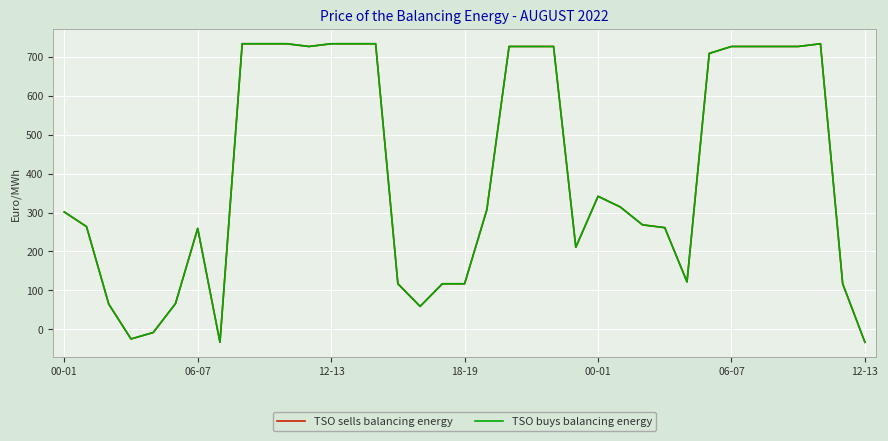

How many interior local peaks does the TSO buys balancing energy series have?

3